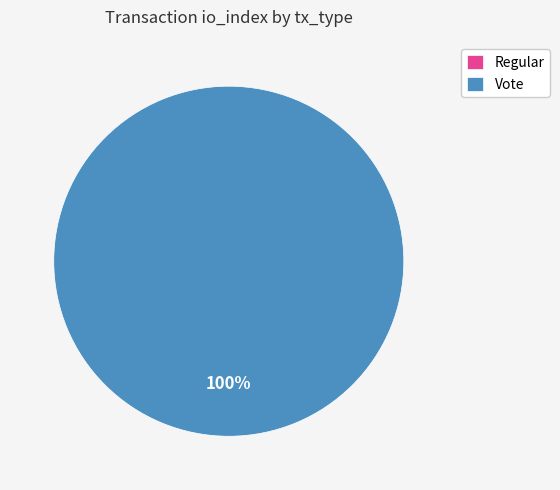

To the nearest percent, what is the difference between the Vote and Regular slice percentages?

100%